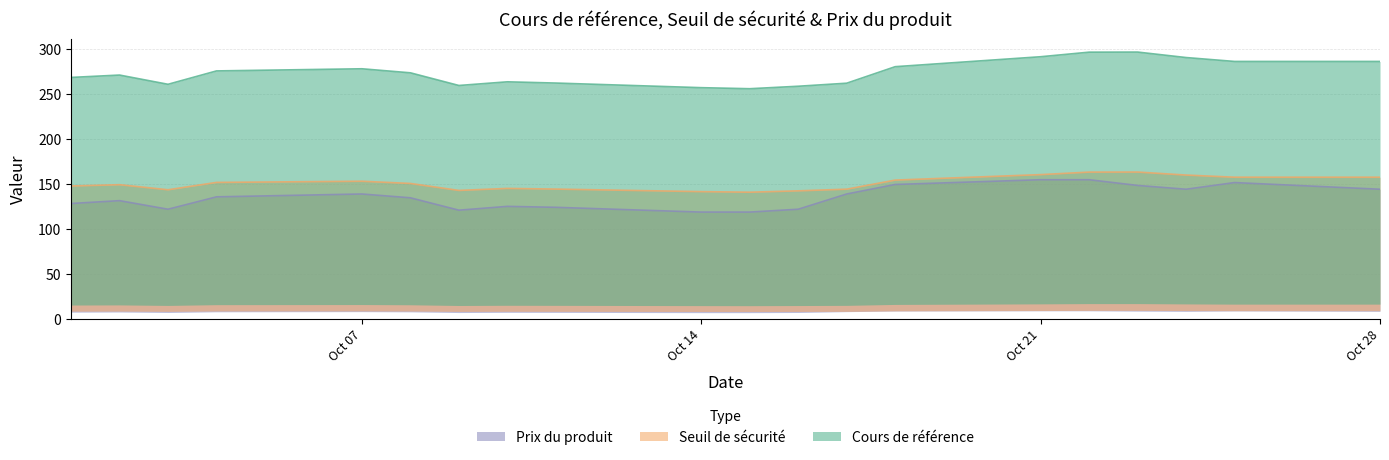

How many data points does each series have?

20